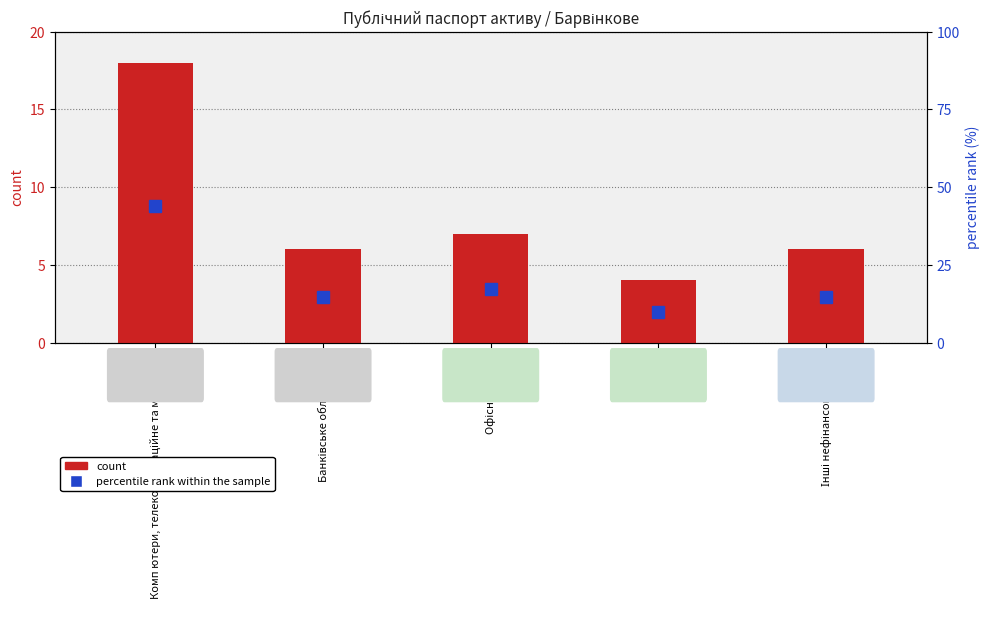

Is the value of percentile rank within the sample at Банківське обладнання greater than the value of count at Комп ютери, телекомунікаційне та мережеве?

No